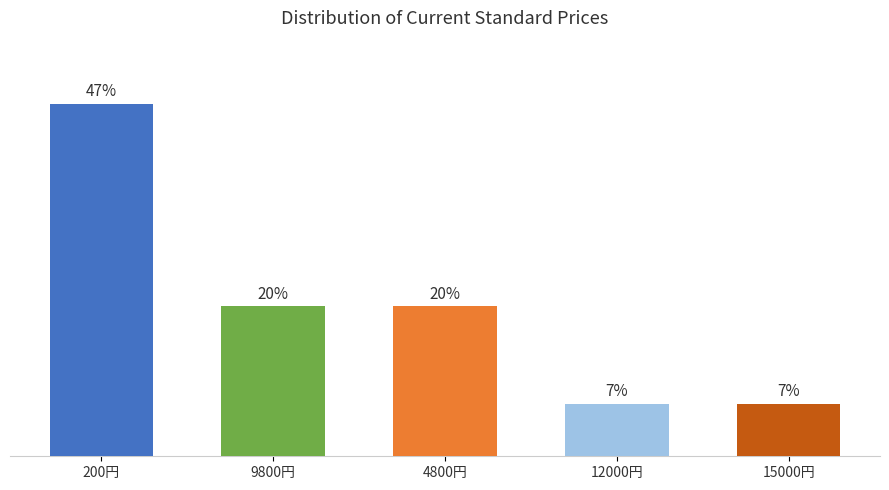

At which category does the chart reach its peak across all series?

200円